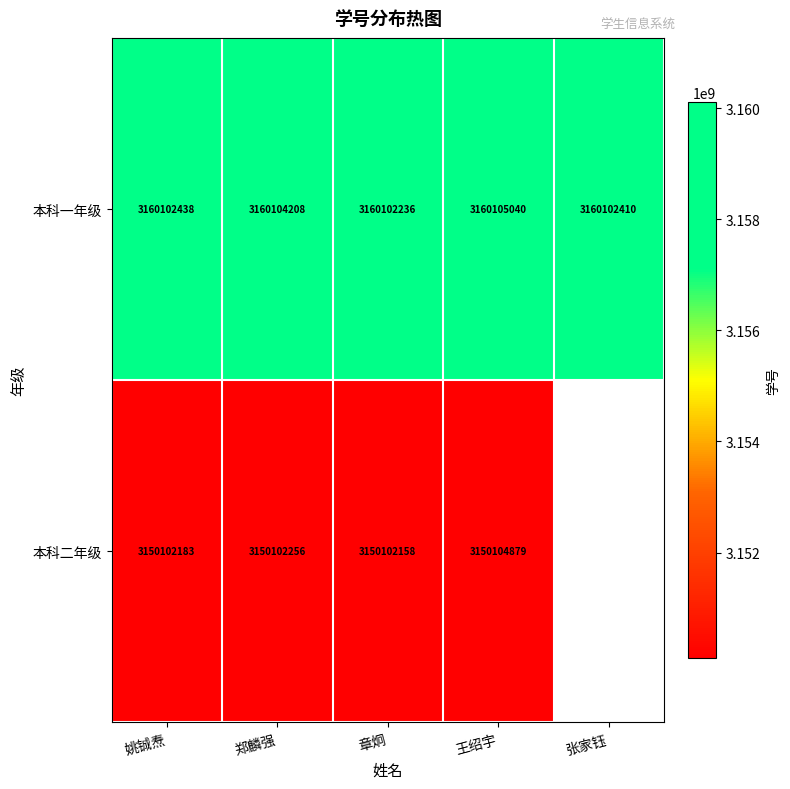

What is the difference between the 本科一年级 values at 郑麟强 and 张家钰?

1798